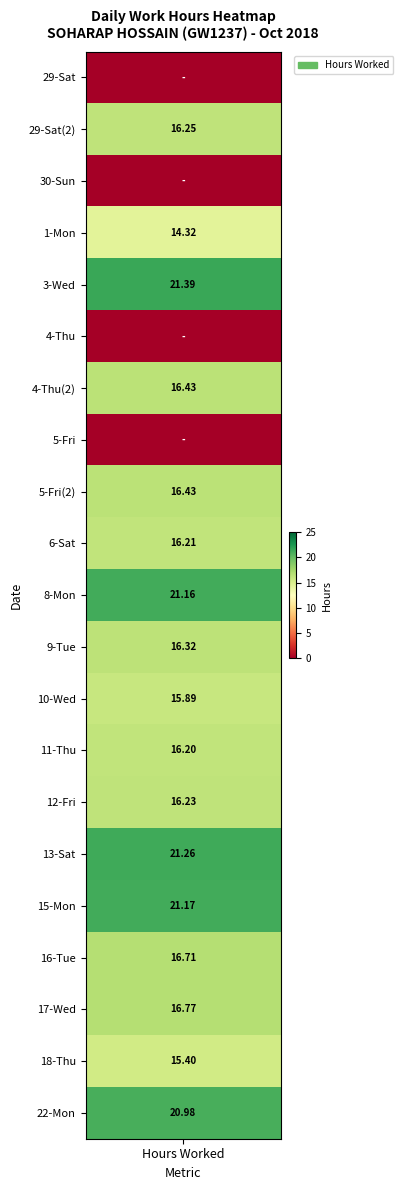

List the labels in order of 5 value, smallest first.

0, 2, 1